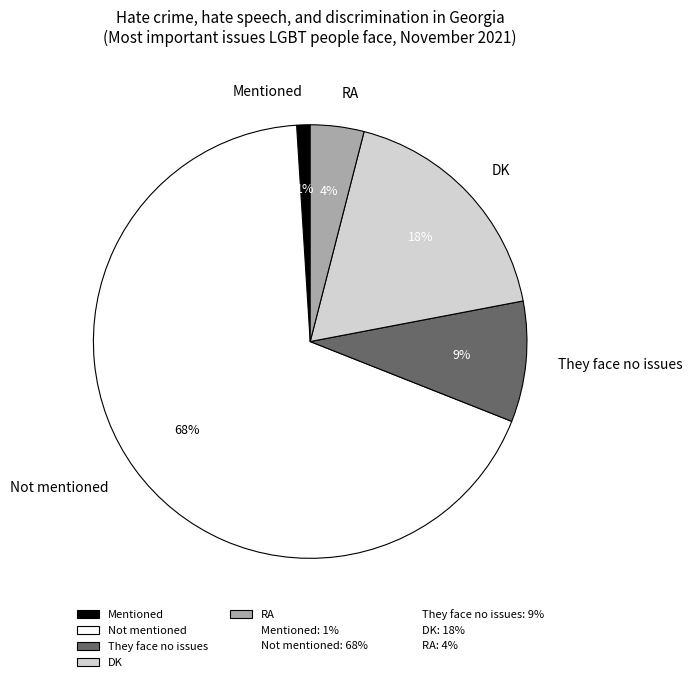

Is the sum of RA and DK greater than half?

No